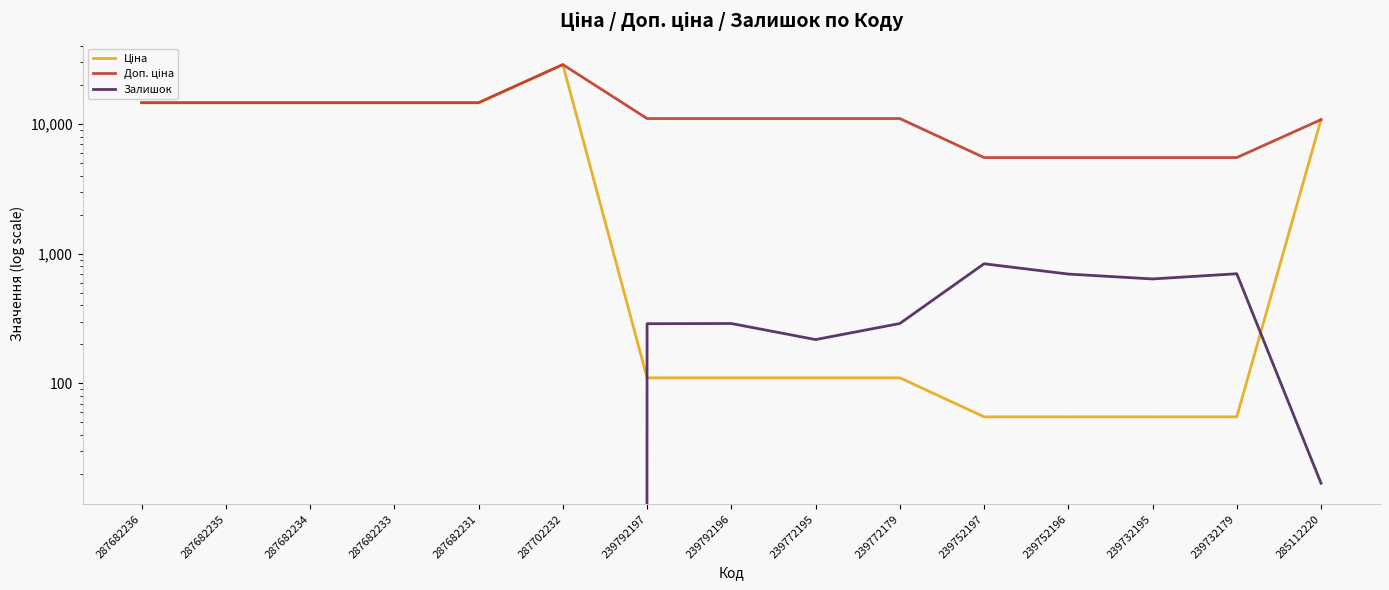

What is the sum of all Залишок values?

3982.0